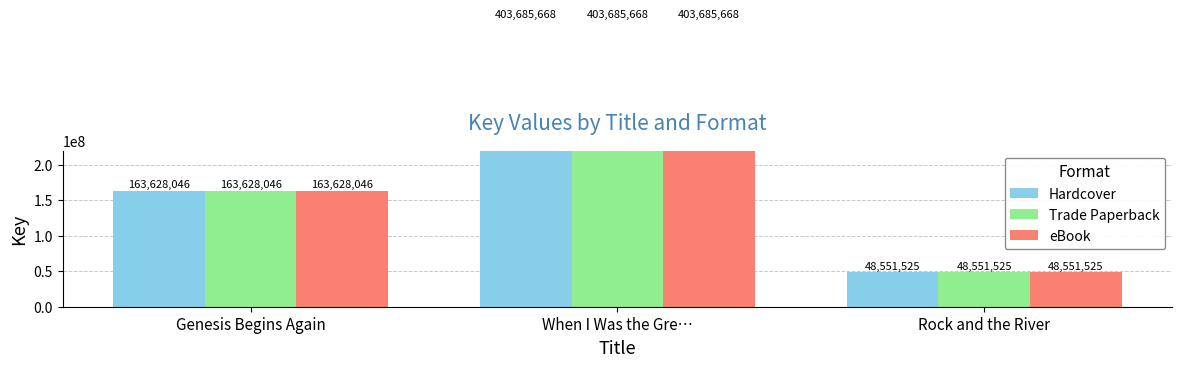

What is the minimum value for Hardcover?

48551525